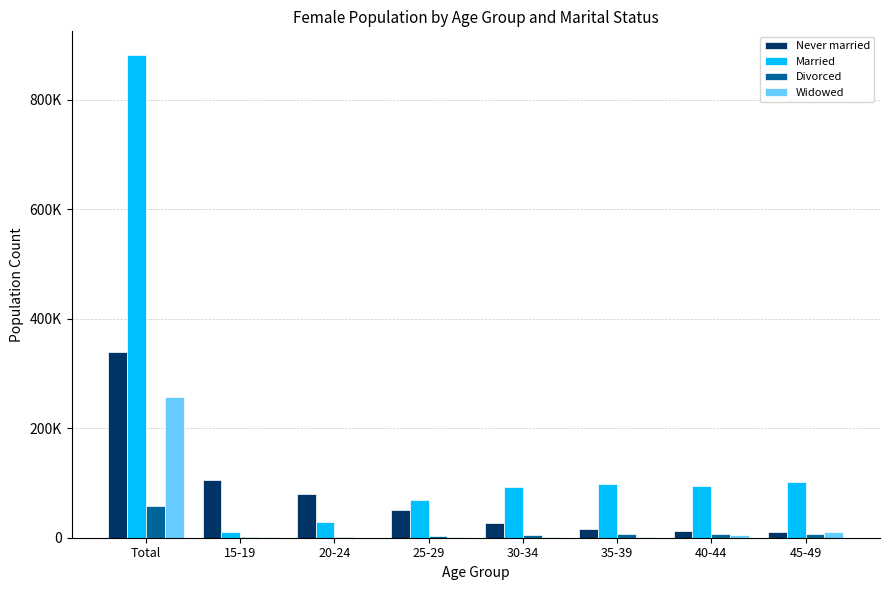

At which category is the sum across all series the highest?

Total